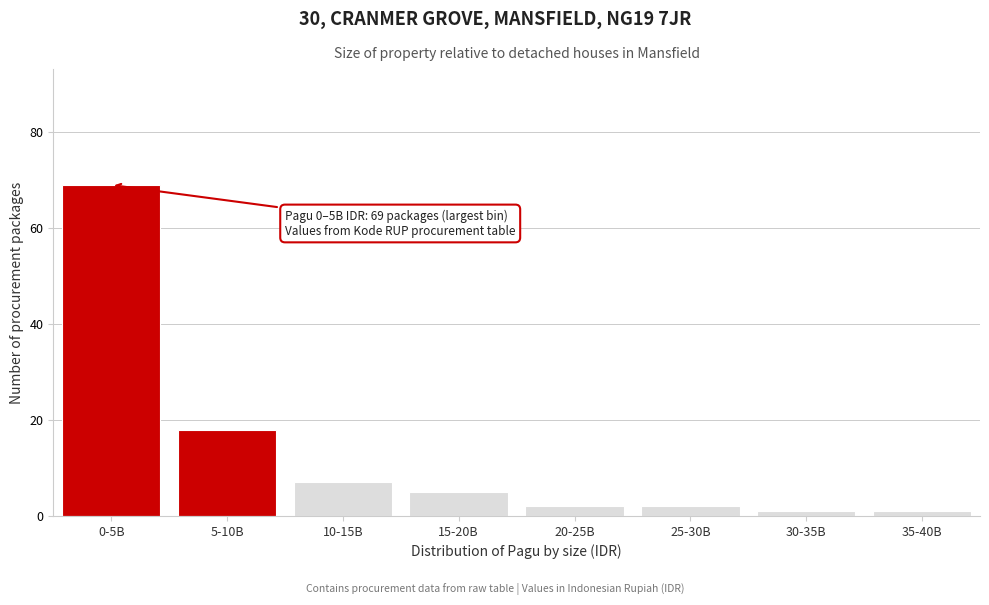

Reading right to left, what are all the values shown in this chart?

1	1	2	2	5	7	18	69